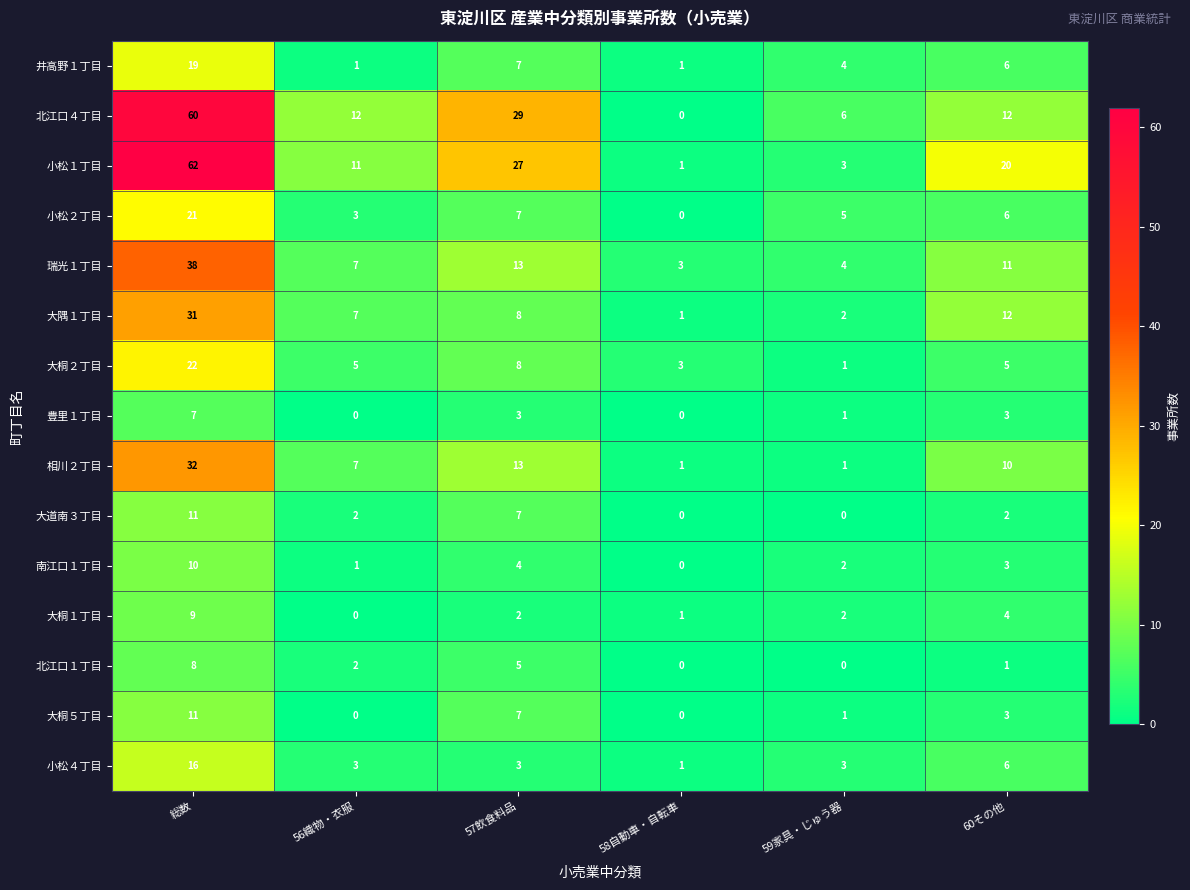

The value of 大隅１丁目 at 56織物・衣服 is 11. True or false?

False